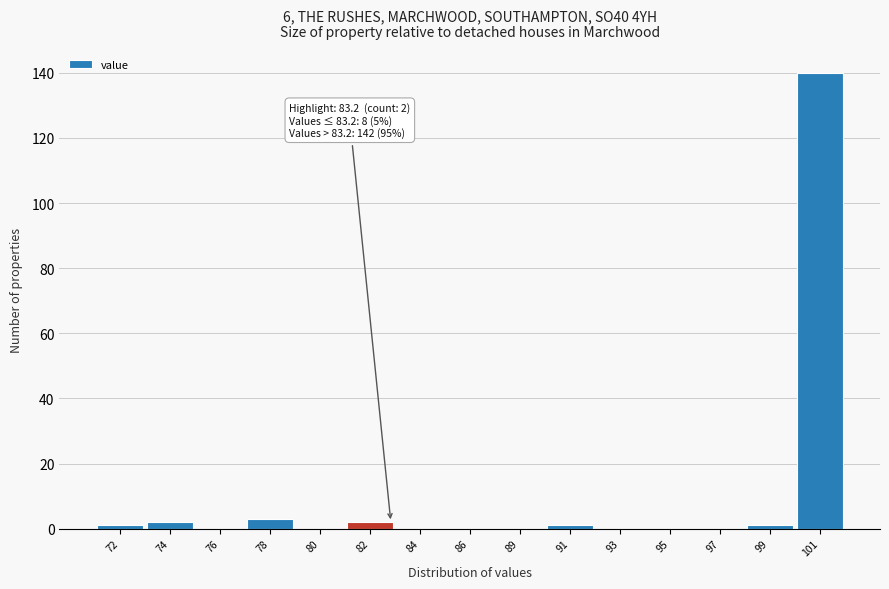

Reading left to right, what are all the values shown in this chart?

72=1	74=2	76=0	78=3	80=0	82=2	84=0	86=0	89=0	91=1	93=0	95=0	97=0	99=1	101=140